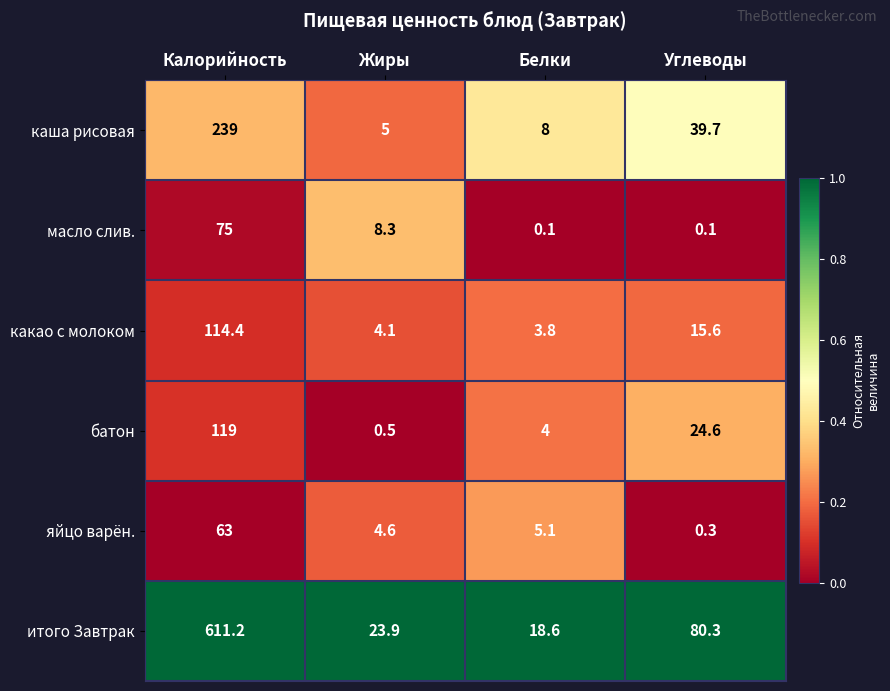

Rank the series by their maximum value, from lowest to highest.

яйцо варён., масло слив., какао с молоком, батон, каша рисовая, итого Завтрак